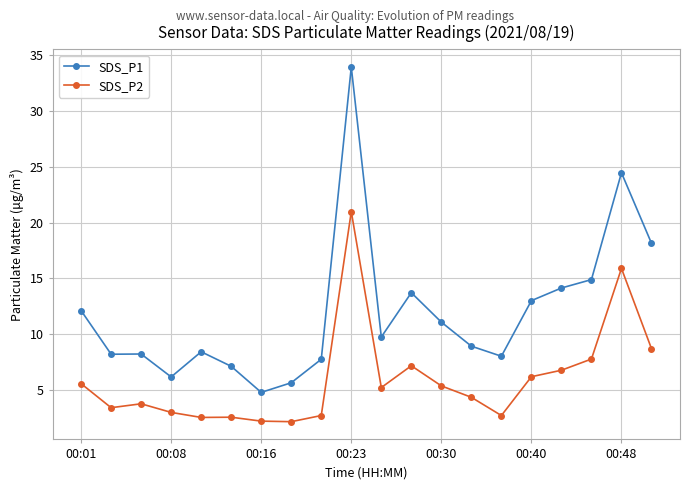

What is the value of the SDS_P2 point at the 2nd from the left?

3.5